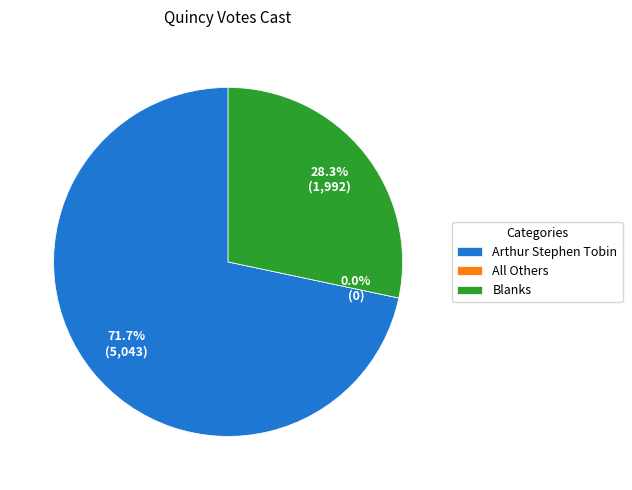

What percentage is NOT represented by Blanks?

71.7%